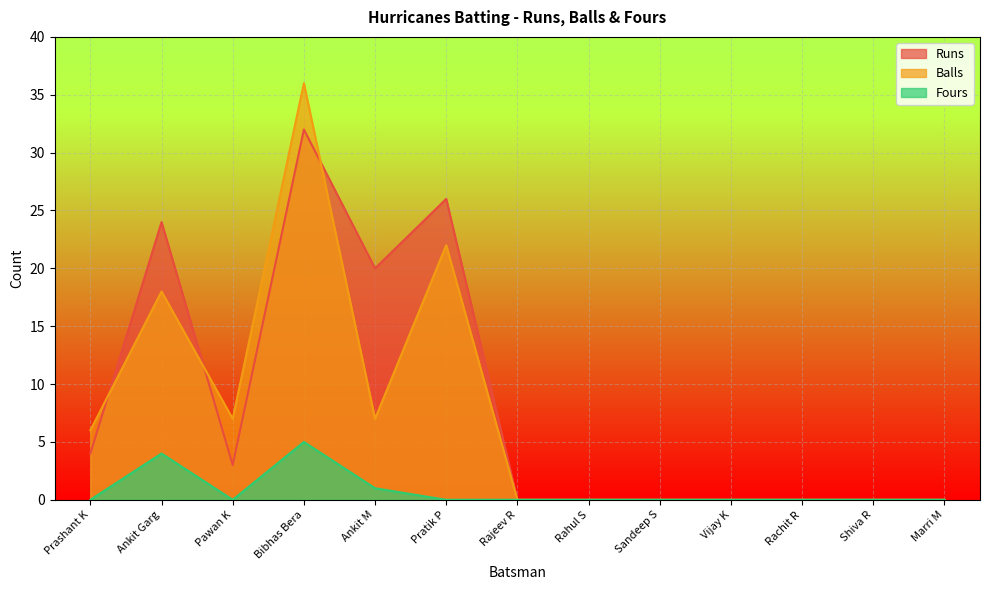

What is the difference between the second highest and second lowest values in the Balls series?

22